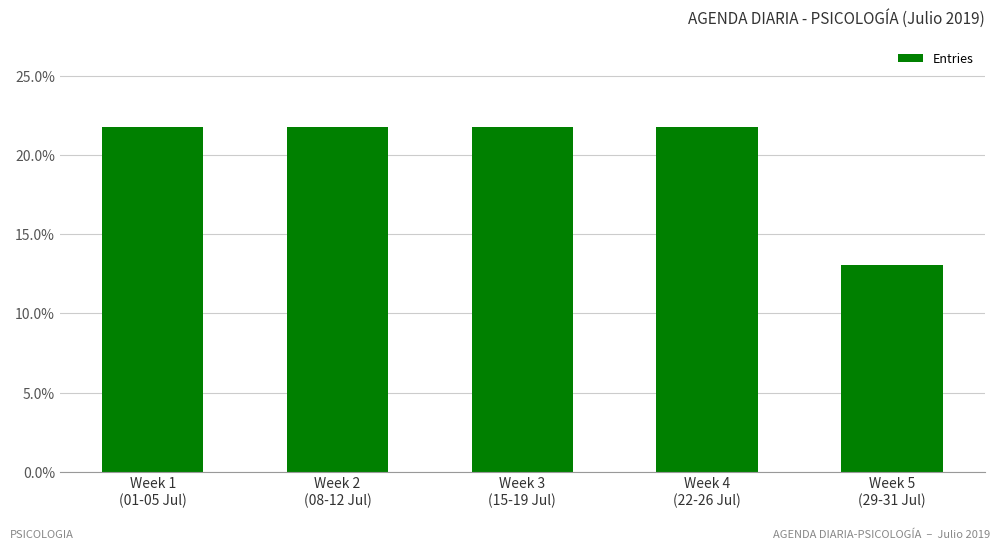

Are the bars horizontal?

No